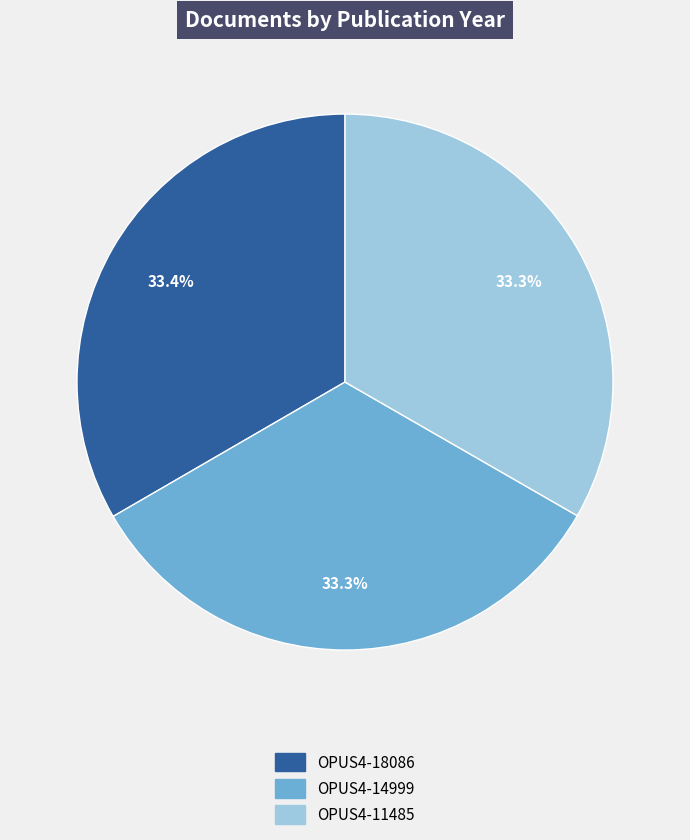

Count the number of slices in the pie.

3